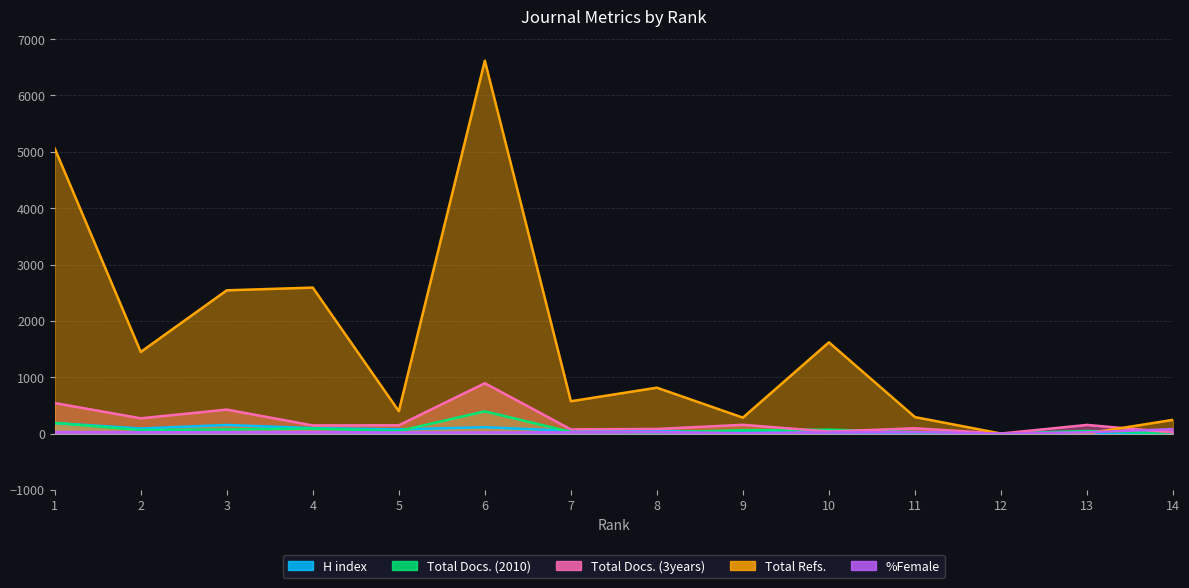

How many data points in H index are less than 49?

7